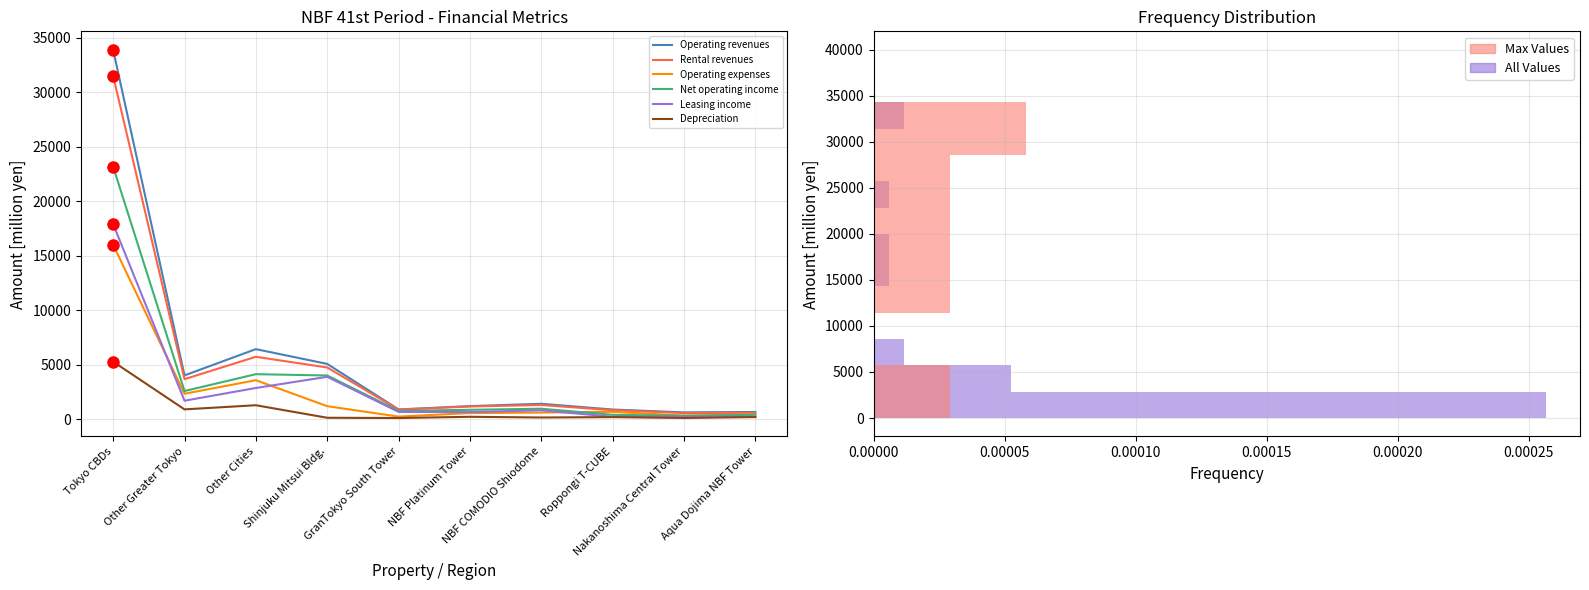

True or false: Depreciation has a value of 207 at NBF Platinum Tower.

True